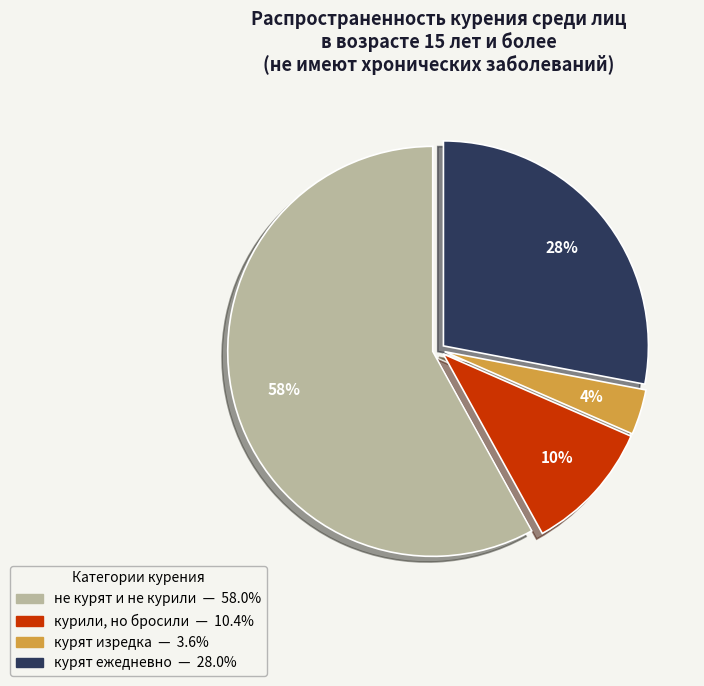

Combined, do не курят и не курили and курят ежедневно account for over 50%?

Yes